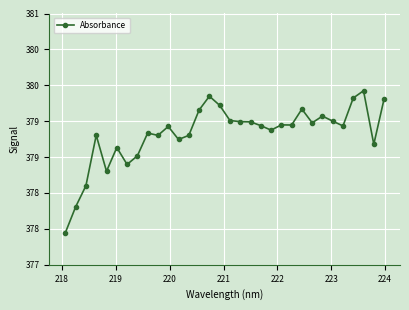

Is this an area chart (filled region under the line)?

No